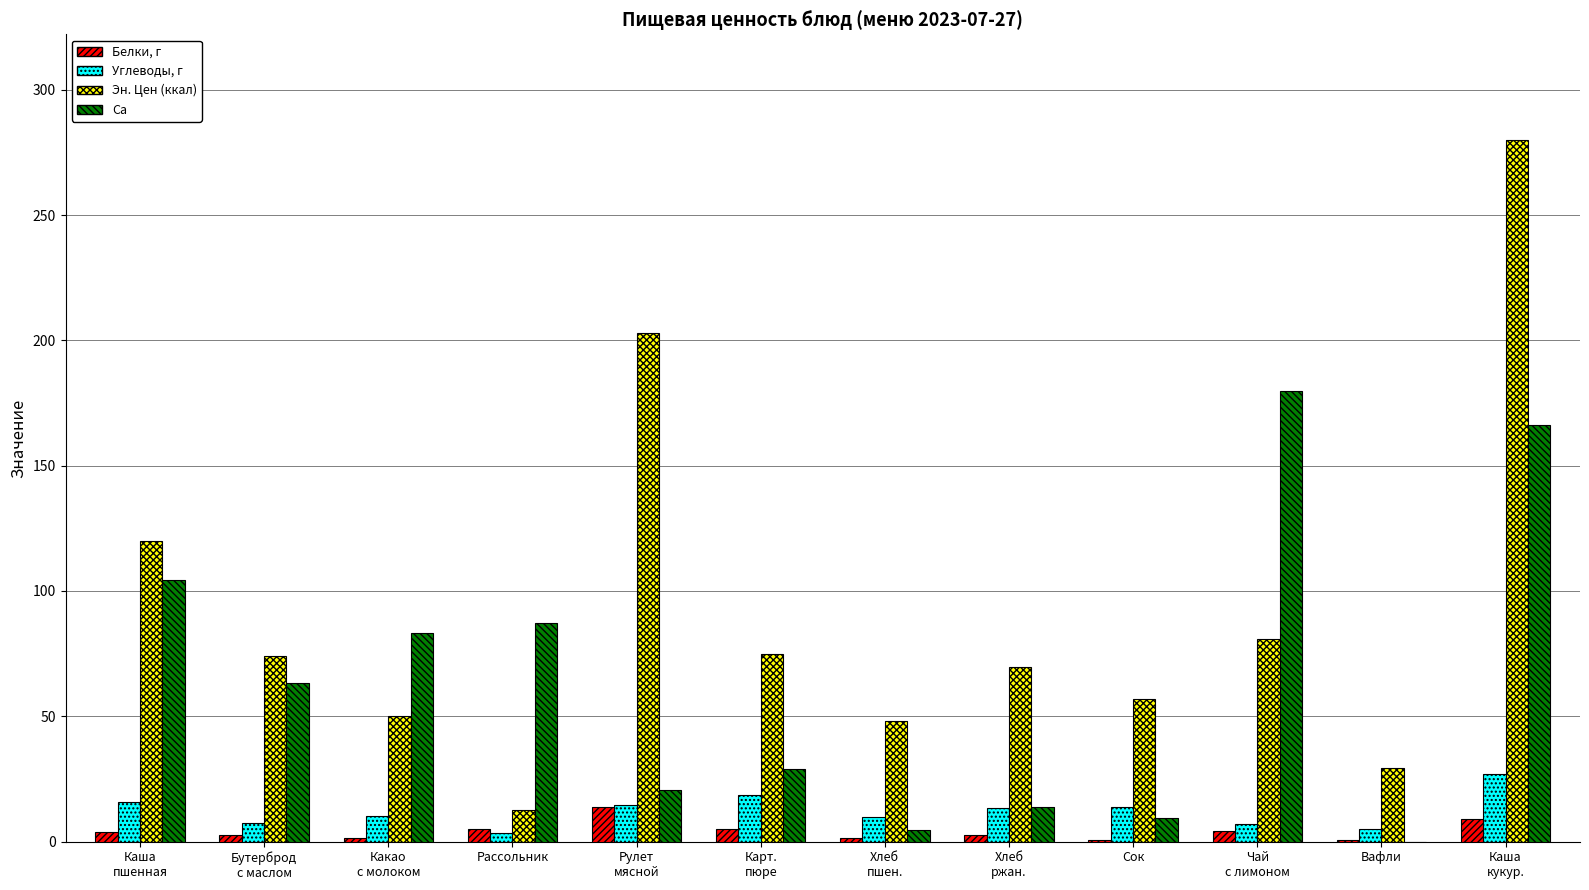

What is the total value across all series at Сок?

80.8